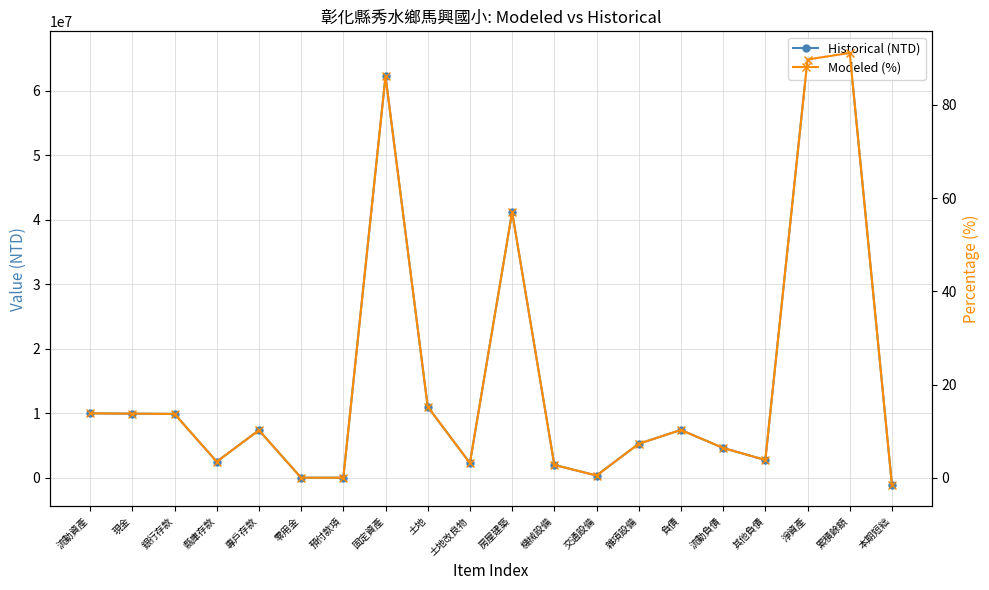

Which series has the largest range (max minus min)?

Historical (NTD)